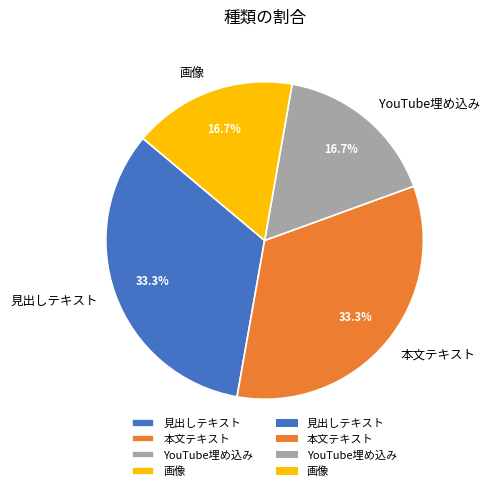

Approximately how many times larger is the value at YouTube埋め込み compared to 見出しテキスト?

0.5